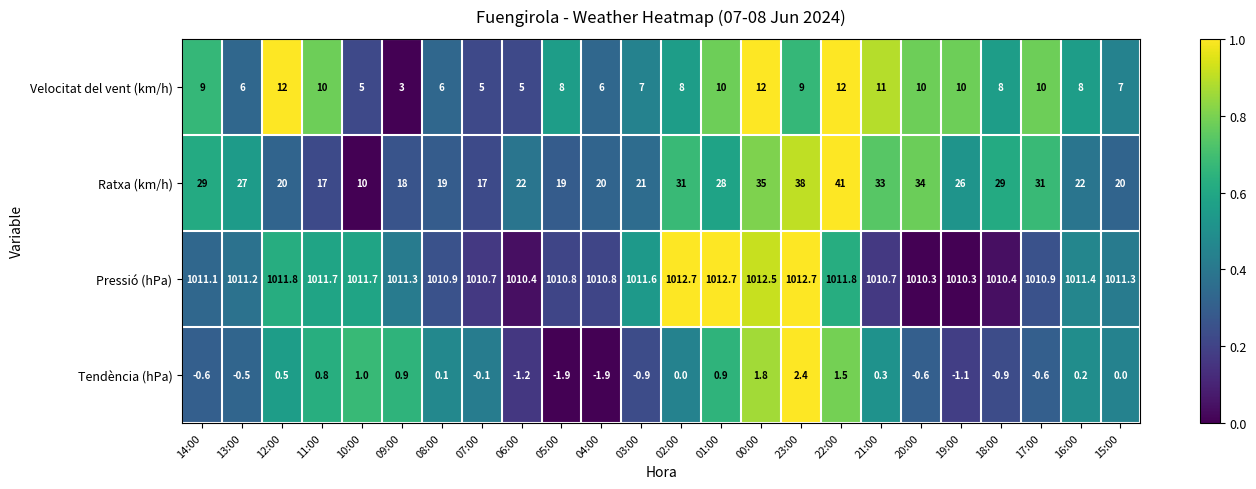

What is the maximum value for Velocitat del vent (km/h)?

12.0